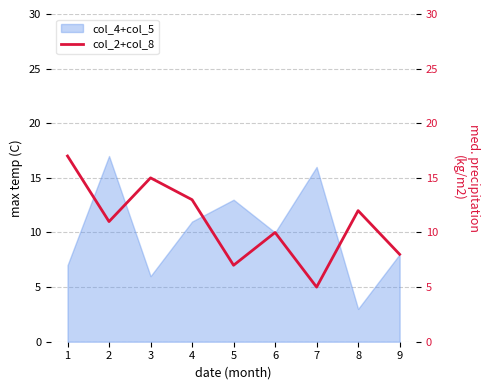

How many interior local peaks (higher than both neighbors) does the data have?

3